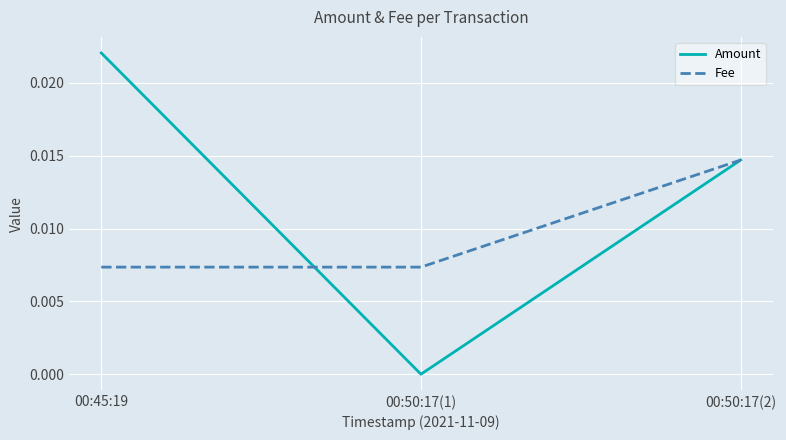

Is it true that Fee equals 0.0 at 00:45:19?

True